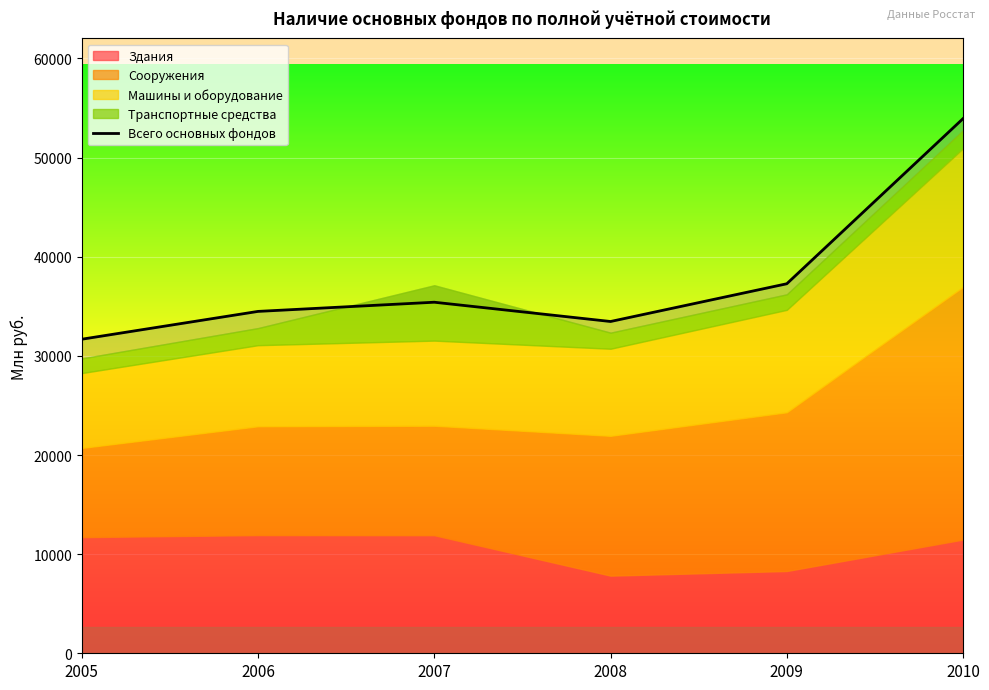

Rank the categories by value from highest to lowest.

2010, 2009, 2007, 2006, 2008, 2005